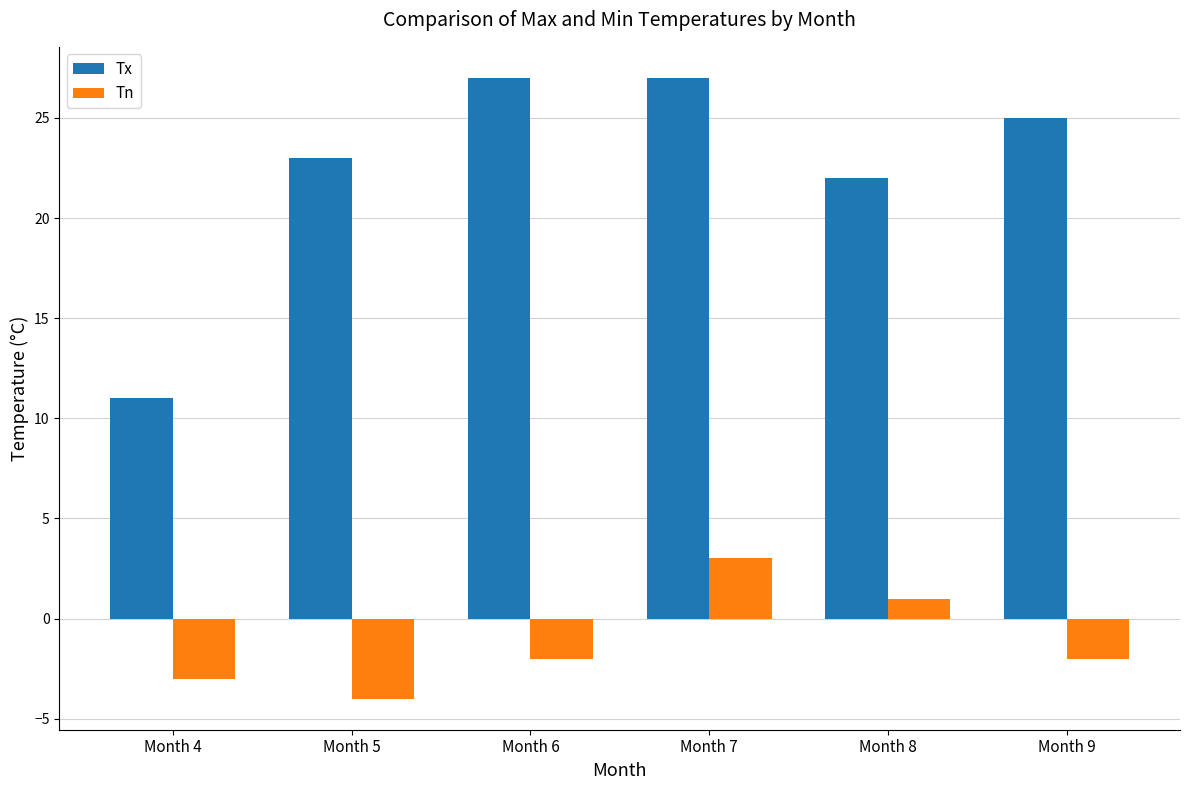

True or false: Tx has a value of 27 at Month 7.

True